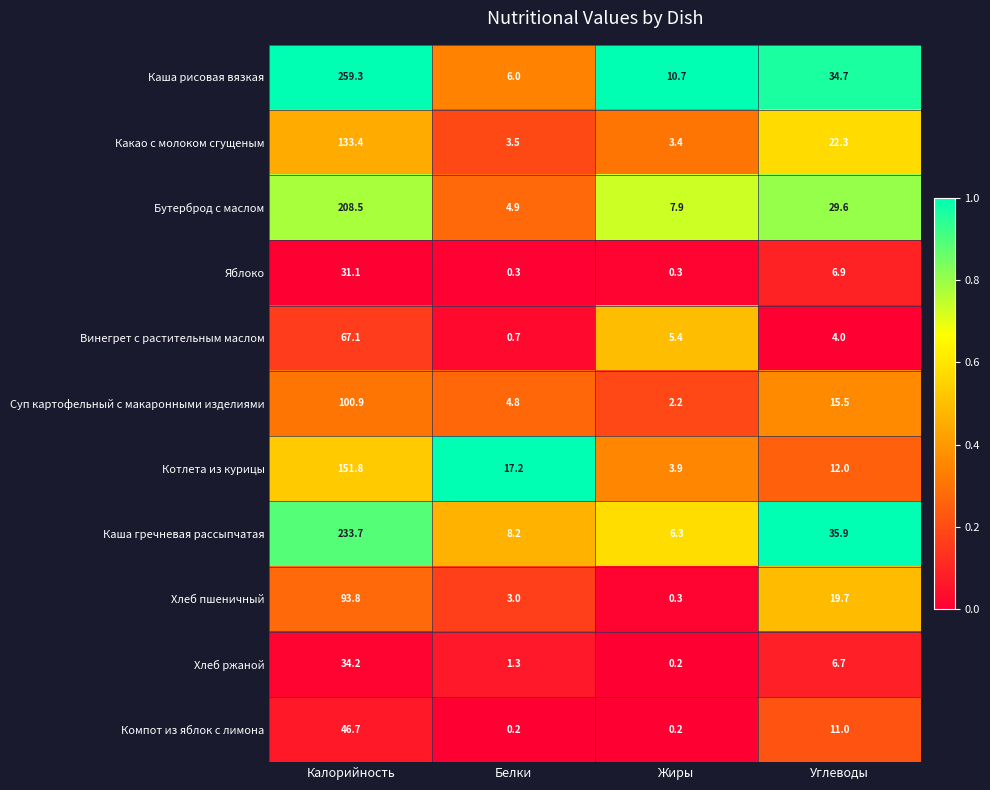

What is the sum of all Каша гречневая рассыпчатая values?

284.1